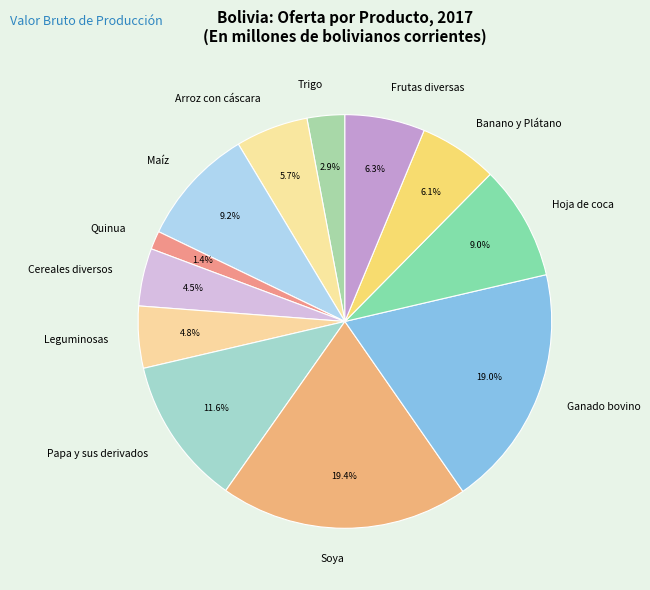

How many segments does this pie chart have?

12